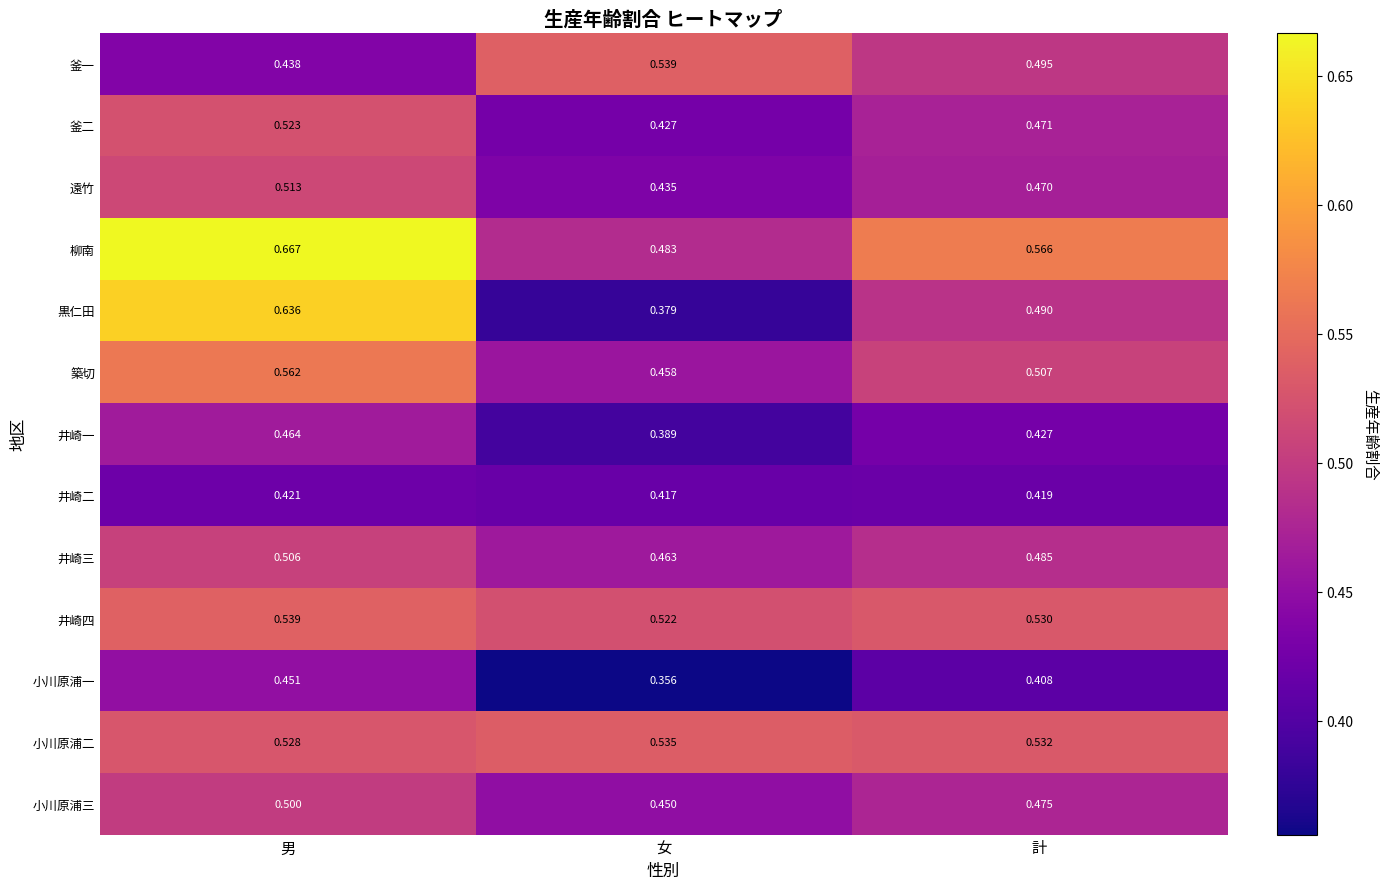

Which category has the lowest value across all series?

女